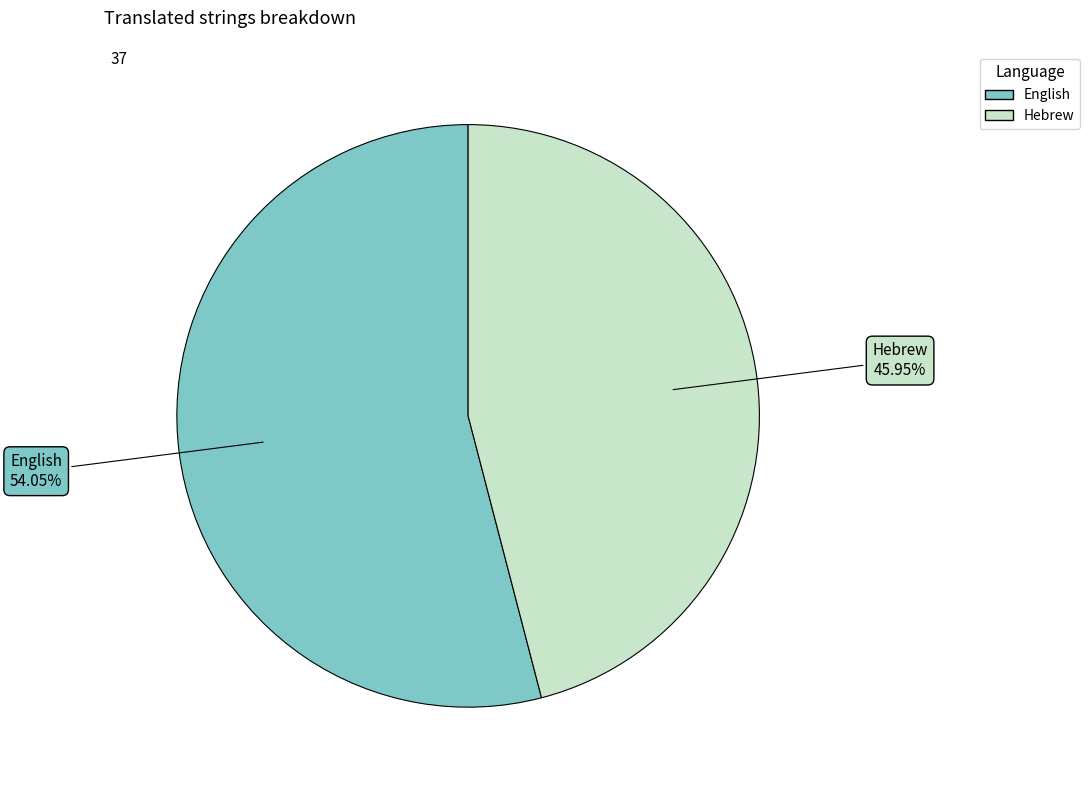

To the nearest percent, what is the difference between the largest and smallest slice percentages?

8%